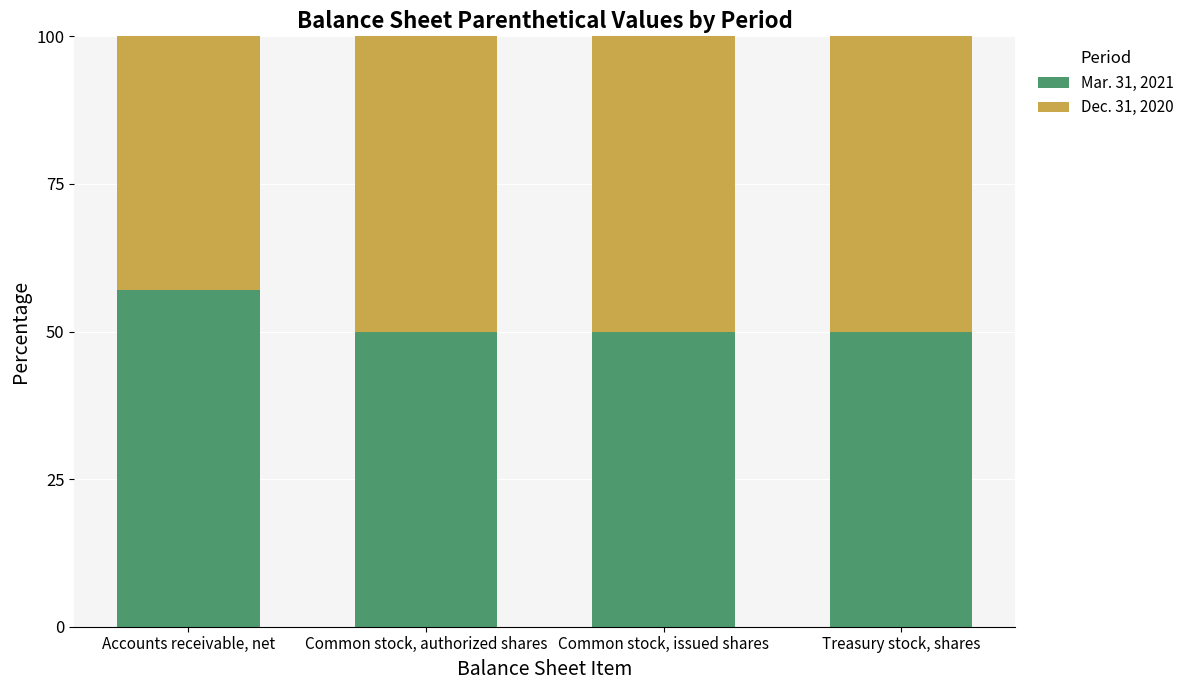

What is the average value of the Mar. 31, 2021 series?

51.7